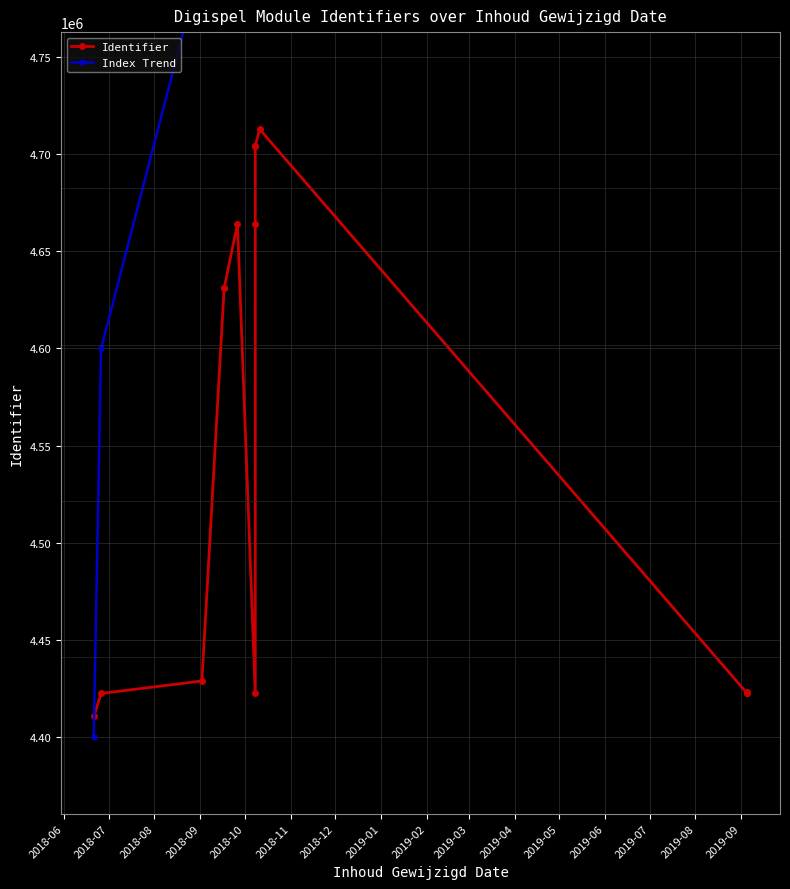

The value of Identifier at 2018-10 is 6381003. True or false?

False